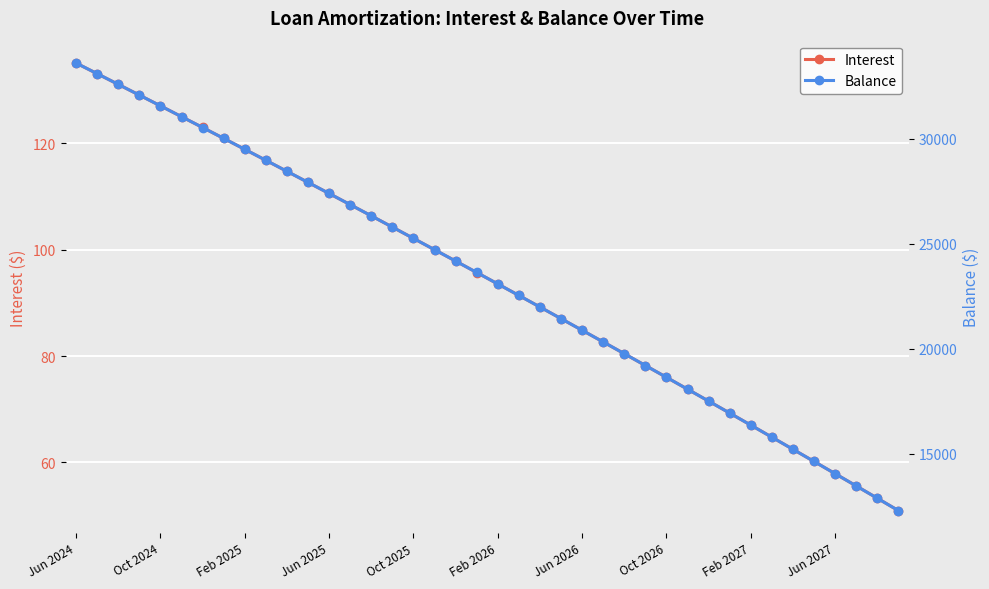

True or false: Balance and Interest intersect in this chart.

False